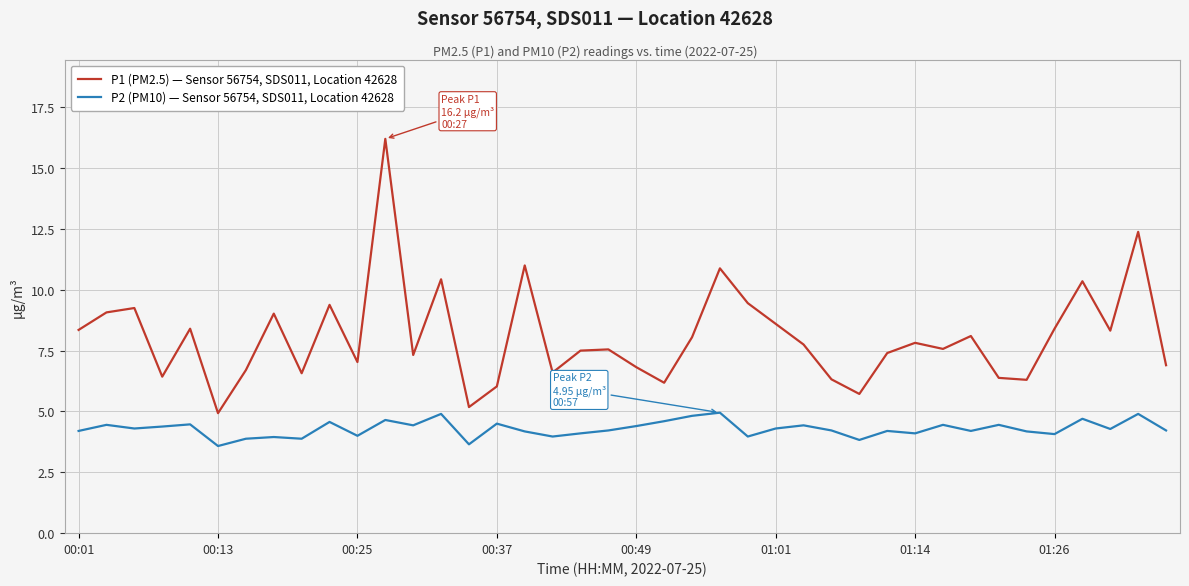

List the series in order of their peak value, lowest first.

P2 (PM10) — Sensor 56754, SDS011, Location 42628, P1 (PM2.5) — Sensor 56754, SDS011, Location 42628